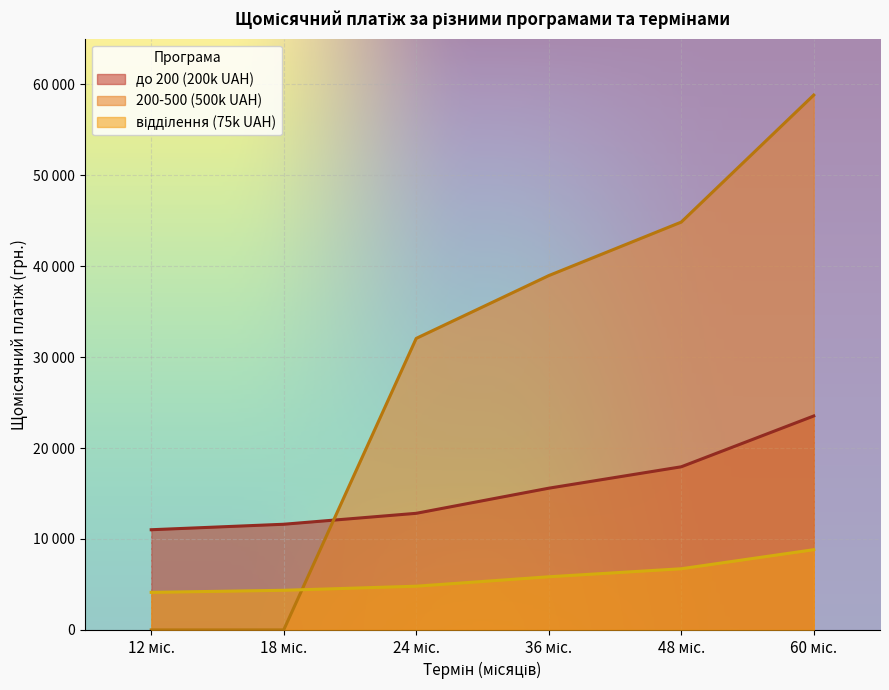

Reading left to right, transcribe all the data shown in this chart.

до 200 (200k UAH): 12 міс.=11015.3	18 міс.=11618.6	24 міс.=12821.0	36 міс.=15581.9	48 міс.=17935.0	60 міс.=23522.8
200-500 (500k UAH): 12 міс.=0.0	18 міс.=0.0	24 міс.=32052.4	36 міс.=38954.7	48 міс.=44837.6	60 міс.=58806.9
відділення (75k UAH): 12 міс.=4130.7	18 міс.=4357.0	24 міс.=4807.9	36 міс.=5843.2	48 міс.=6725.6	60 міс.=8821.0